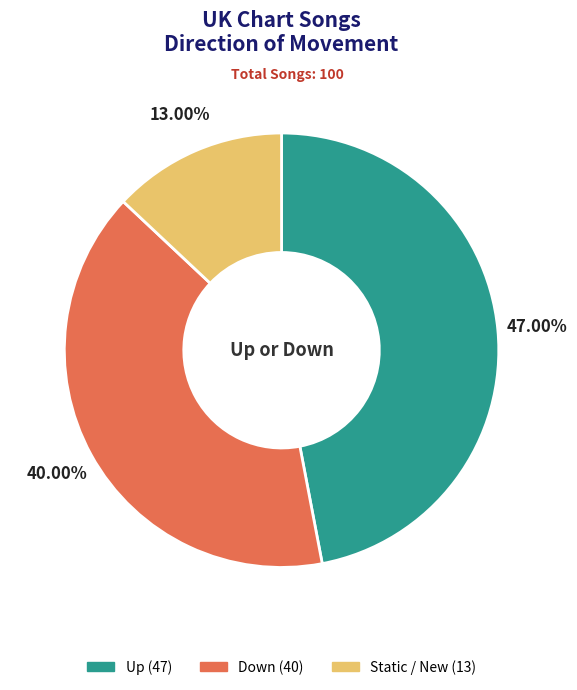

Is there any slice that represents more than half of the pie?

No